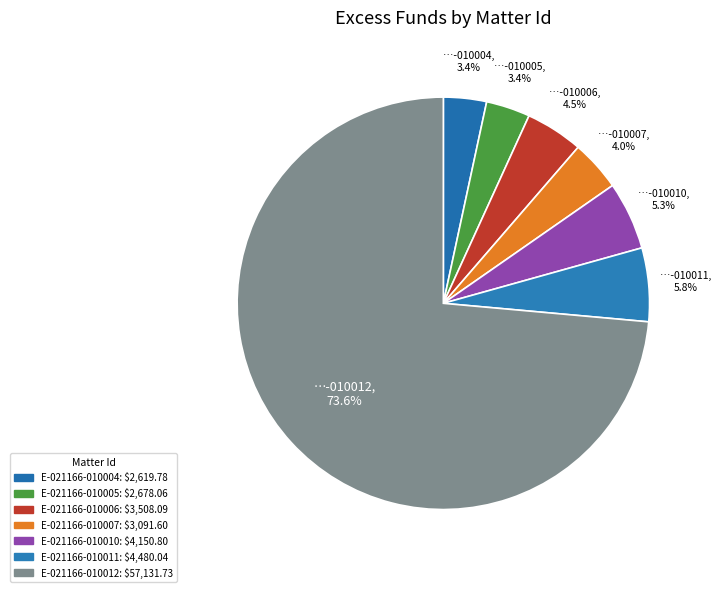

To the nearest percent, what is the average slice percentage?

14%